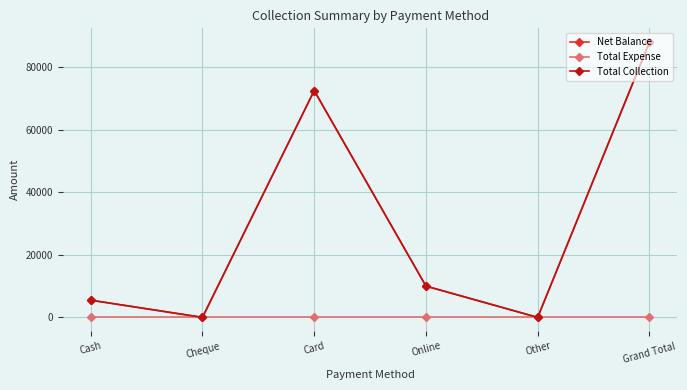

Reading left to right, extract all data points from this chart.

Net Balance: Cash=5500	Cheque=0	Card=72500	Online=10000	Other=0	Grand Total=88000
Total Expense: Cash=0	Cheque=0	Card=0	Online=0	Other=0	Grand Total=0
Total Collection: Cash=5500	Cheque=0	Card=72500	Online=10000	Other=0	Grand Total=88000